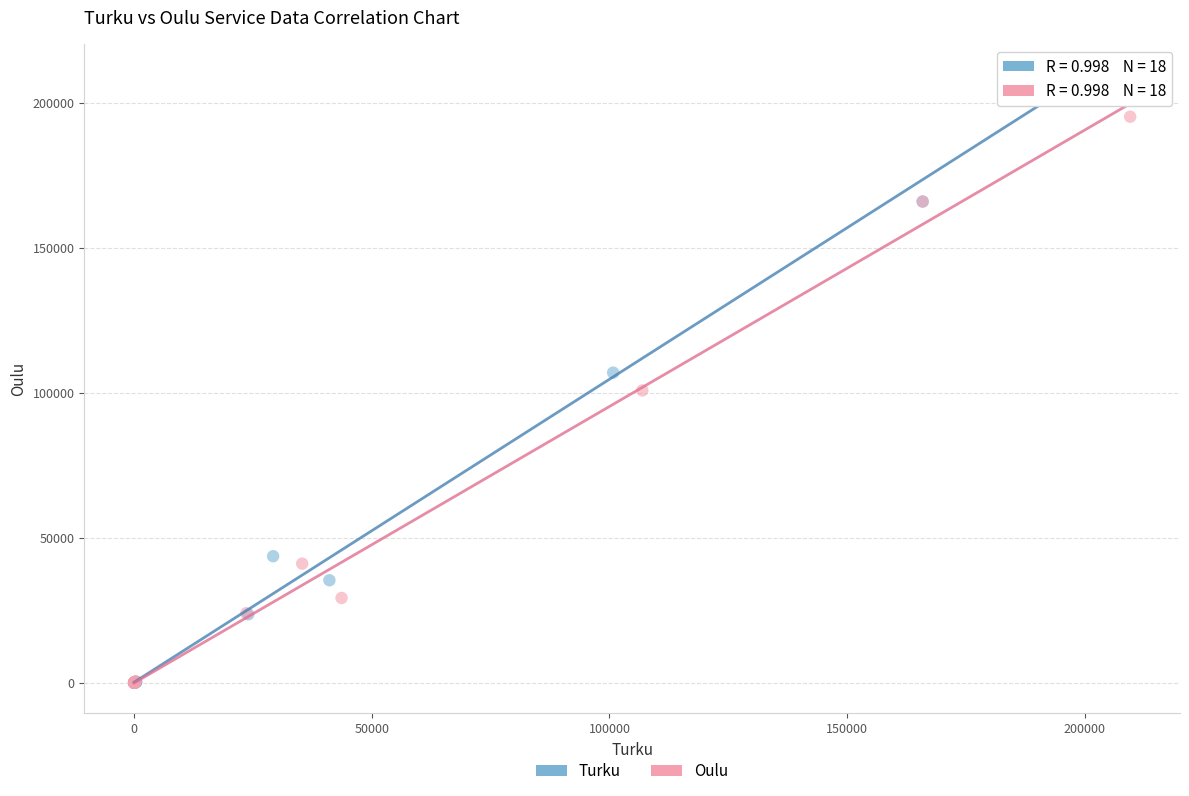

Which series reaches the maximum Y coordinate?

Turku